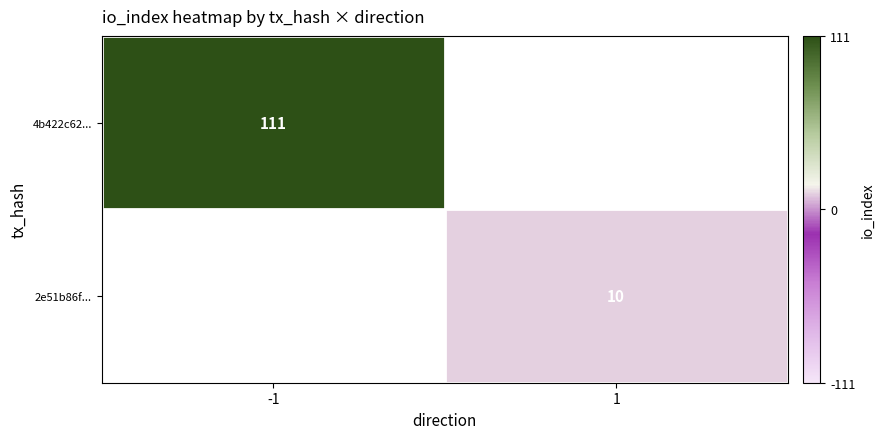

Which has a higher value, 1 or -1?

-1